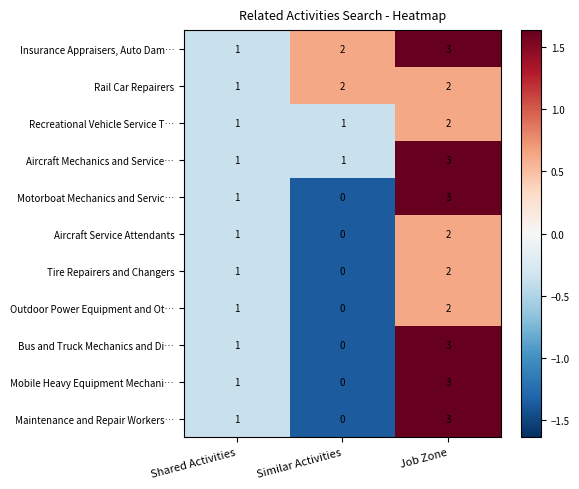

What is the total value across all series at Shared Activities?

11